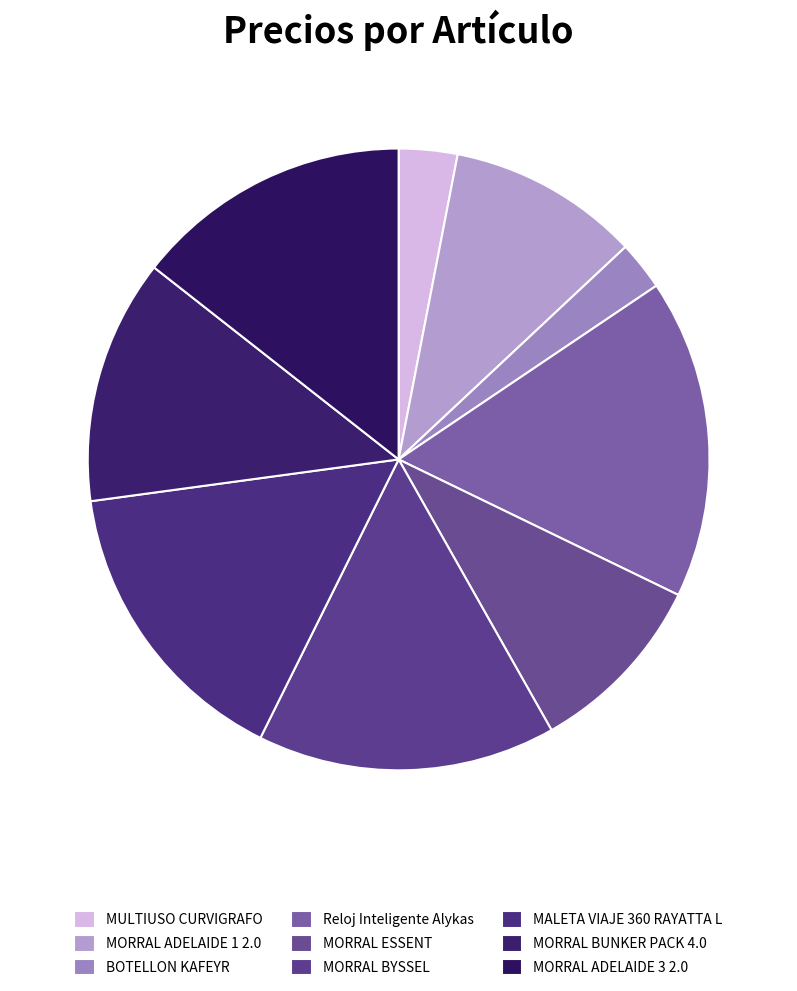

To the nearest percent, what portion does MULTIUSO CURVIGRAFO represent?

3%